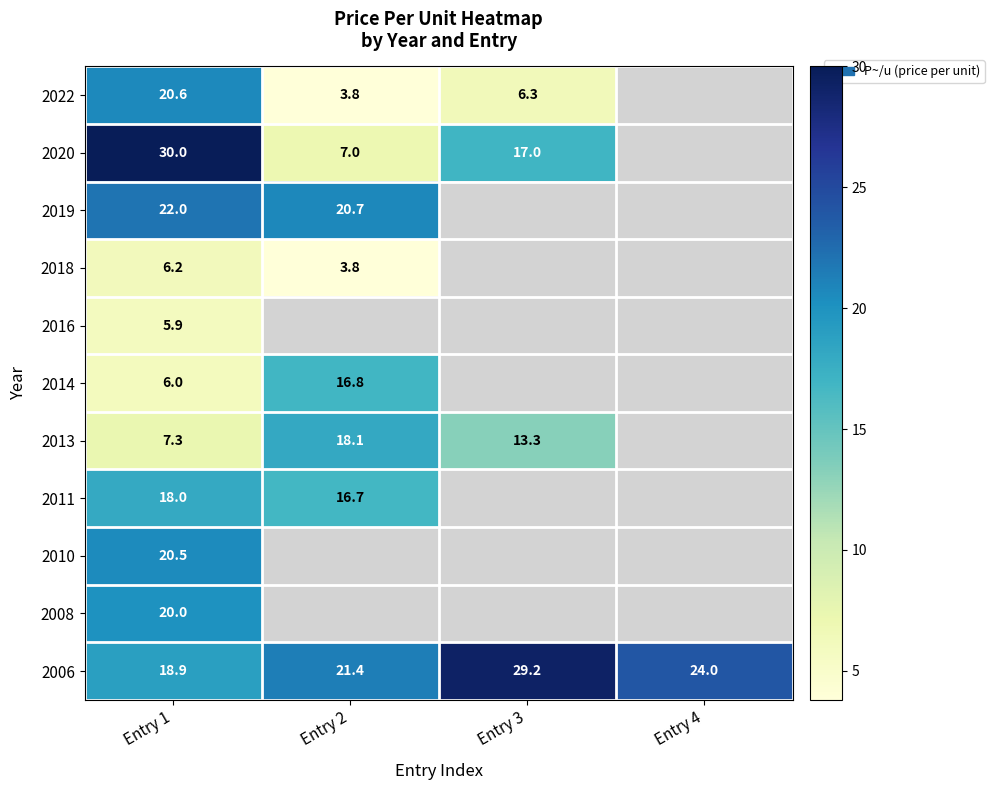

How many data points does each series have?

4